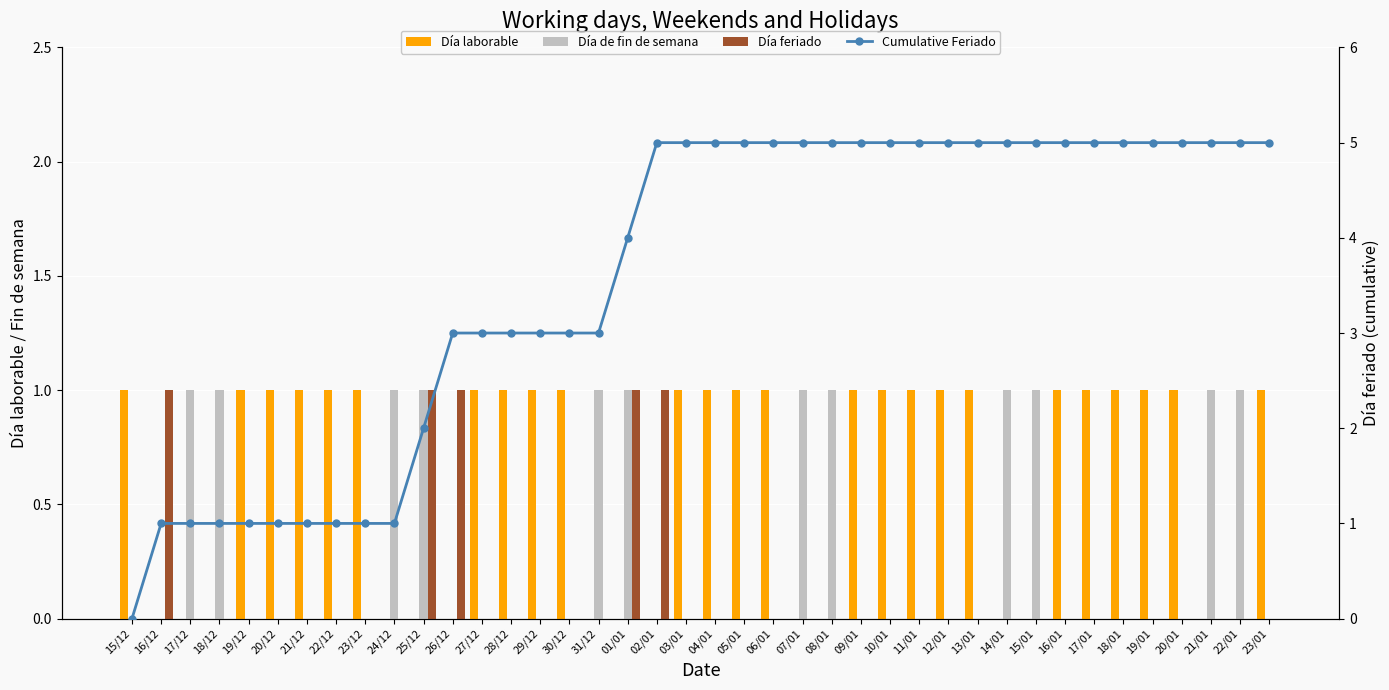

Reading left to right, transcribe all the data shown in this chart.

Día laborable: 15/12=1	16/12=0	17/12=0	18/12=0	19/12=1	20/12=1	21/12=1	22/12=1	23/12=1	24/12=0	25/12=0	26/12=0	27/12=1	28/12=1	29/12=1	30/12=1	31/12=0	01/01=0	02/01=0	03/01=1	04/01=1	05/01=1	06/01=1	07/01=0	08/01=0	09/01=1	10/01=1	11/01=1	12/01=1	13/01=1	14/01=0	15/01=0	16/01=1	17/01=1	18/01=1	19/01=1	20/01=1	21/01=0	22/01=0	23/01=1
Día de fin de semana: 15/12=0	16/12=0	17/12=1	18/12=1	19/12=0	20/12=0	21/12=0	22/12=0	23/12=0	24/12=1	25/12=1	26/12=0	27/12=0	28/12=0	29/12=0	30/12=0	31/12=1	01/01=1	02/01=0	03/01=0	04/01=0	05/01=0	06/01=0	07/01=1	08/01=1	09/01=0	10/01=0	11/01=0	12/01=0	13/01=0	14/01=1	15/01=1	16/01=0	17/01=0	18/01=0	19/01=0	20/01=0	21/01=1	22/01=1	23/01=0
Día feriado: 15/12=0	16/12=1	17/12=0	18/12=0	19/12=0	20/12=0	21/12=0	22/12=0	23/12=0	24/12=0	25/12=1	26/12=1	27/12=0	28/12=0	29/12=0	30/12=0	31/12=0	01/01=1	02/01=1	03/01=0	04/01=0	05/01=0	06/01=0	07/01=0	08/01=0	09/01=0	10/01=0	11/01=0	12/01=0	13/01=0	14/01=0	15/01=0	16/01=0	17/01=0	18/01=0	19/01=0	20/01=0	21/01=0	22/01=0	23/01=0
Cumulative Feriado: 15/12=0	16/12=1	17/12=1	18/12=1	19/12=1	20/12=1	21/12=1	22/12=1	23/12=1	24/12=1	25/12=2	26/12=3	27/12=3	28/12=3	29/12=3	30/12=3	31/12=3	01/01=4	02/01=5	03/01=5	04/01=5	05/01=5	06/01=5	07/01=5	08/01=5	09/01=5	10/01=5	11/01=5	12/01=5	13/01=5	14/01=5	15/01=5	16/01=5	17/01=5	18/01=5	19/01=5	20/01=5	21/01=5	22/01=5	23/01=5